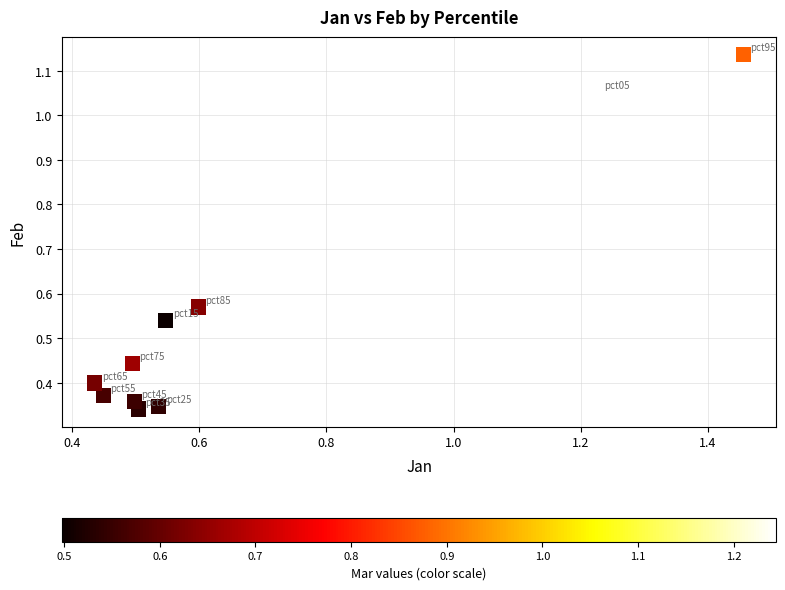

What is the range of Y values (max minus min)?

0.8